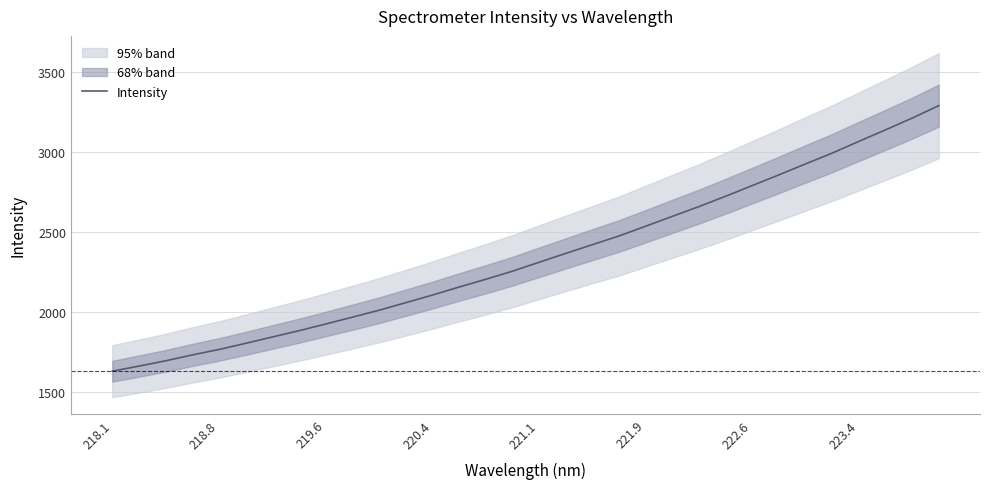

The value of Intensity at 219.6 is 2804.5. True or false?

False